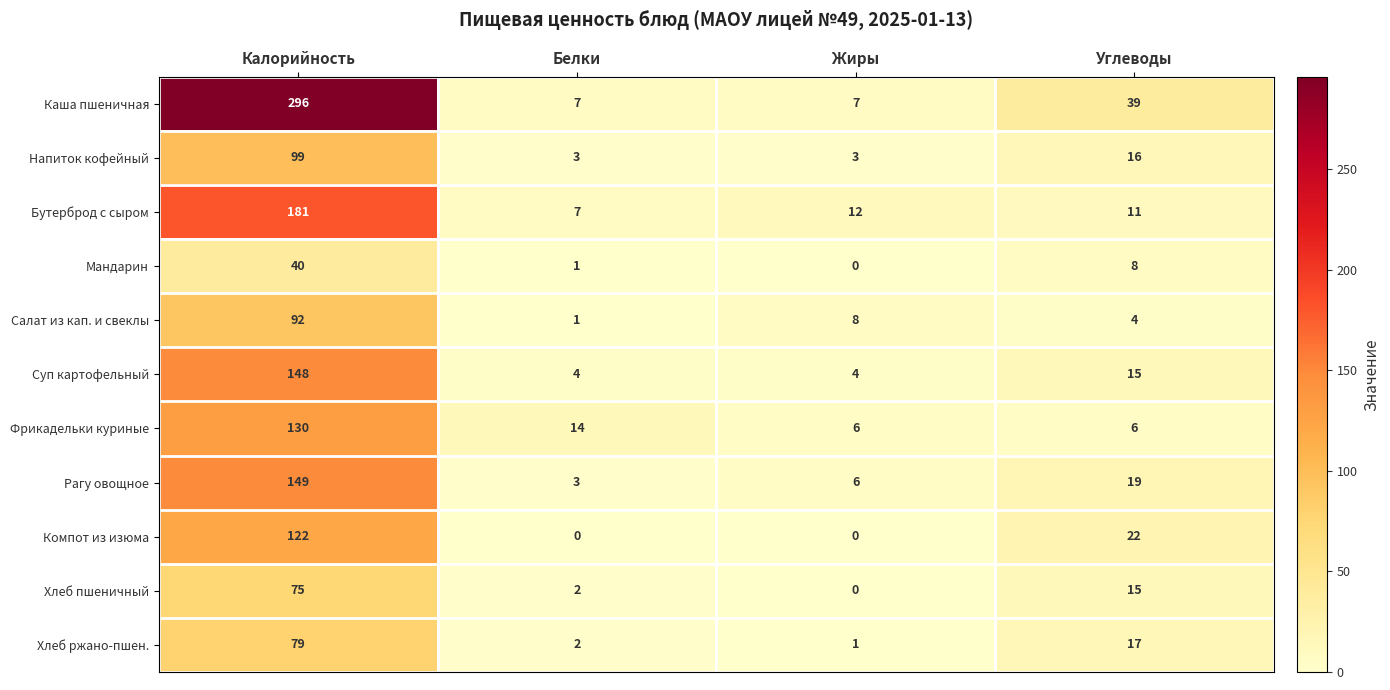

Is the value of Напиток кофейный at Калорийность greater than the value of Каша пшеничная at Калорийность?

No